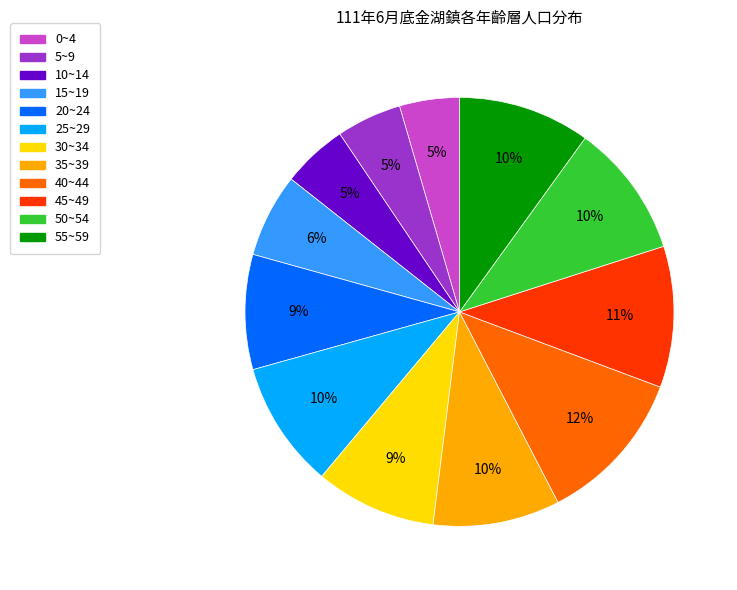

To the nearest percent, what is the difference between the 0~4 and 55~59 slice percentages?

5%